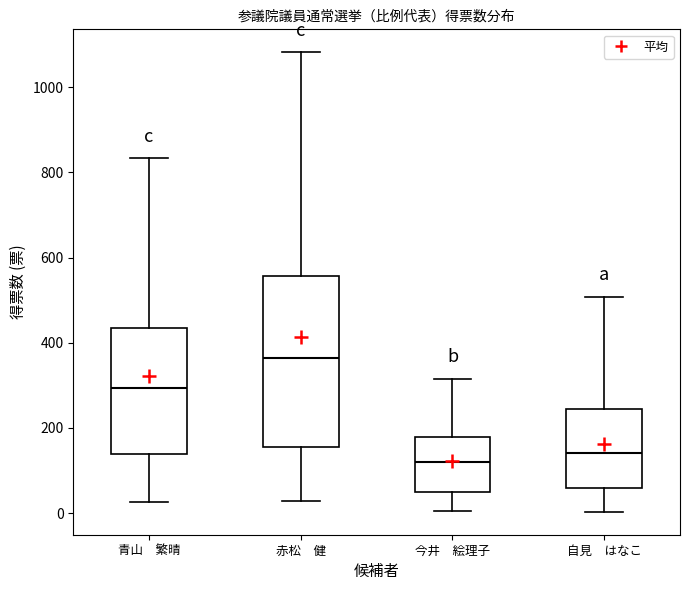

Which box's median line is the highest?

赤松 健